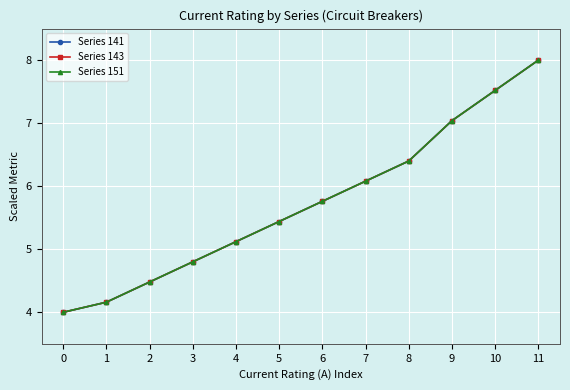

Which series has the widest spread of values?

Series 141